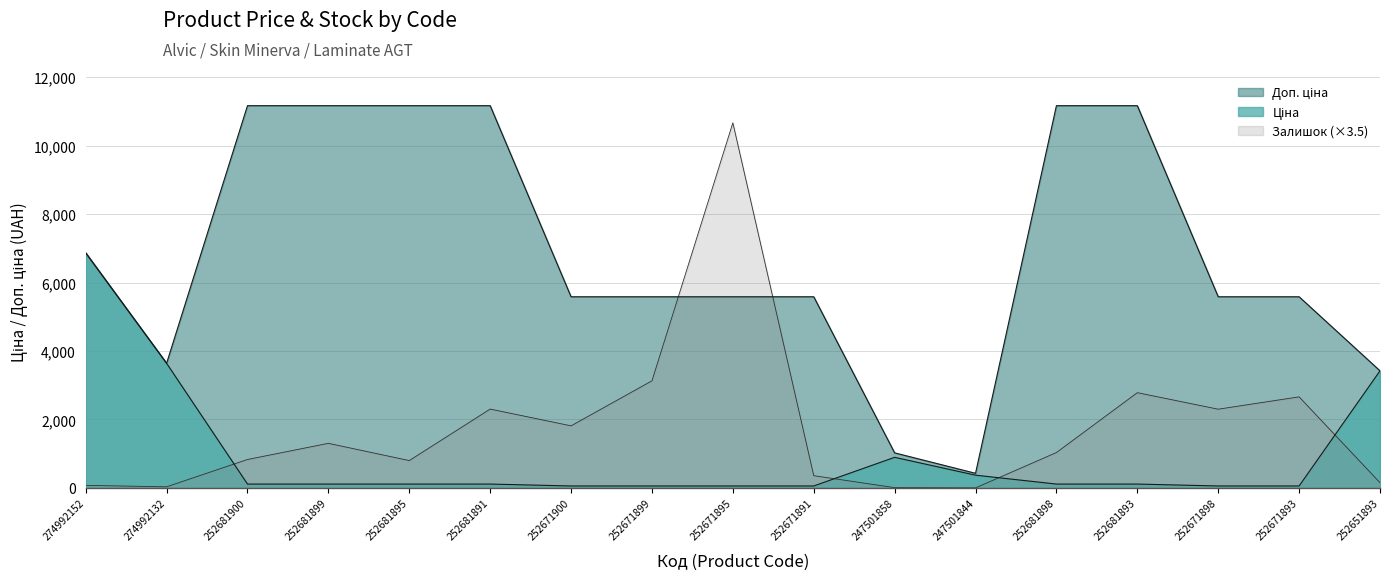

Reading left to right, extract all data points from this chart.

Ціна: 6869.4	3640.8	111.7	111.7	111.7	111.7	55.9	55.9	55.9	55.9	893.3	371.3	111.7	111.7	55.9	55.9	3420.6
Доп. ціна: 6869.4	3641.0	11169.0	11169.0	11169.0	11169.0	5585.0	5585.0	5585.0	5585.0	1023.7	426.0	11169.0	11169.0	5585.0	5585.0	3421.0
Залишок: 73.5	31.5	829.5	1302.0	798.0	2303.0	1813.0	3129.0	10668.0	357.0	7.0	0.0	1032.5	2782.5	2299.5	2660.0	150.5